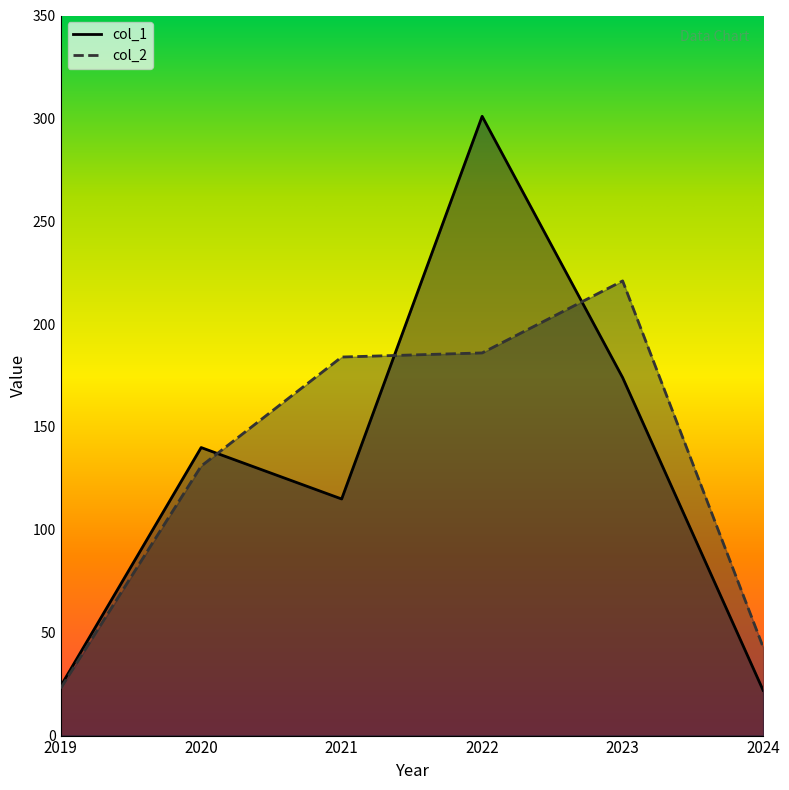

Which category has the highest value across all series?

2022